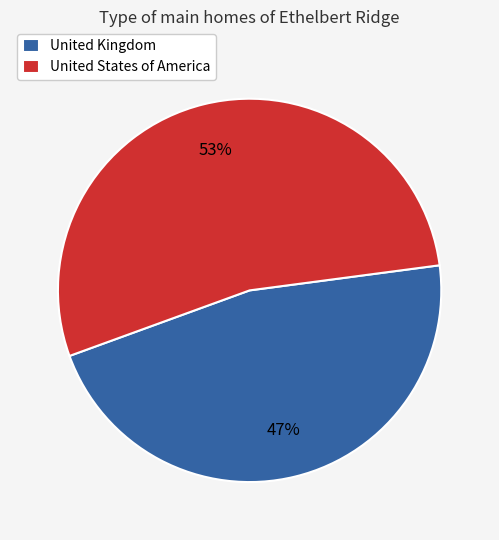

Which has a higher value, United States of America or United Kingdom?

United States of America